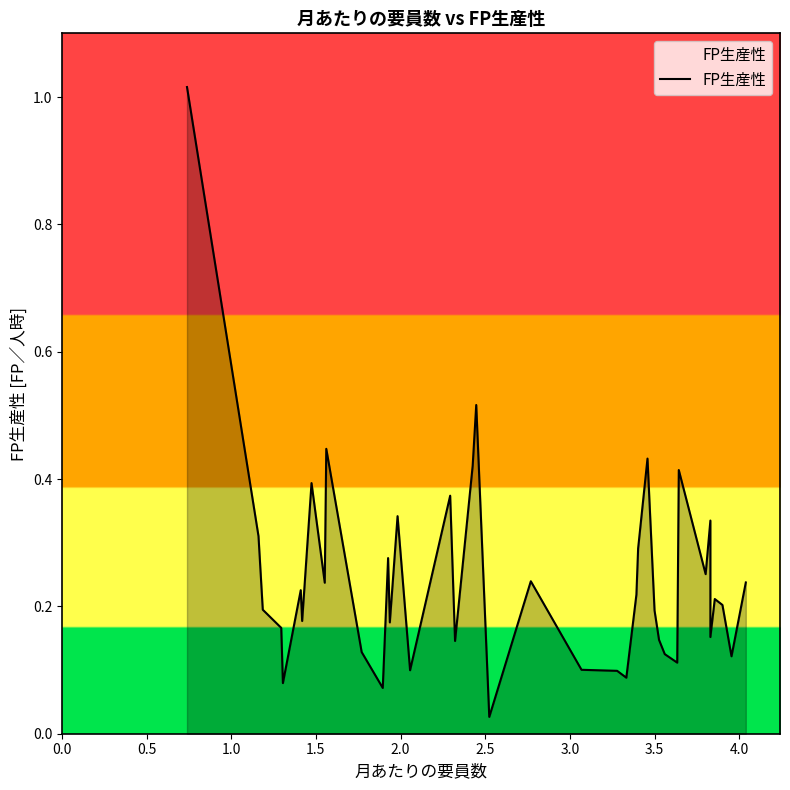

What is the maximum value shown in the chart?

1.0